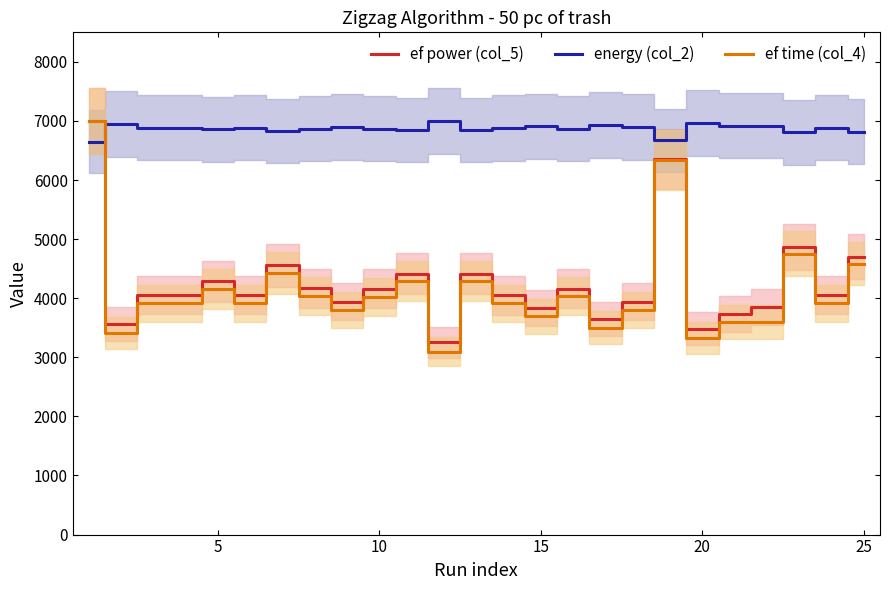

True or false: energy (col_2) and ef power (col_5) cross at least once.

True